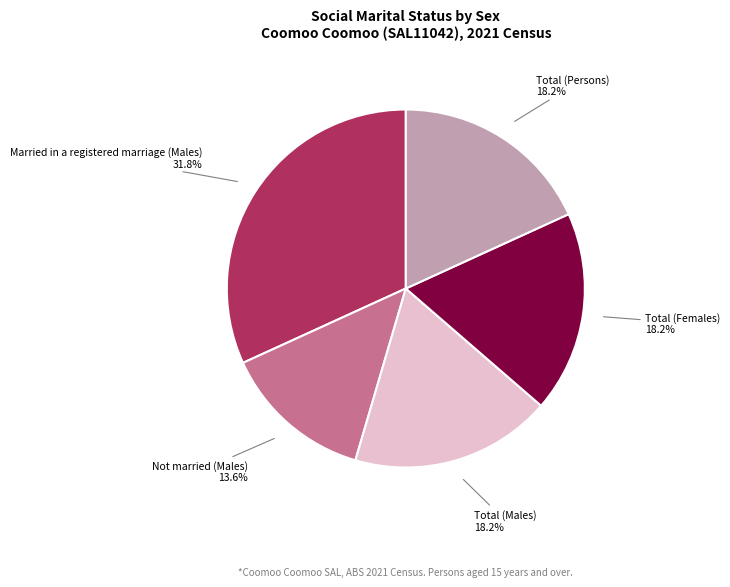

Count the number of slices in the pie.

5